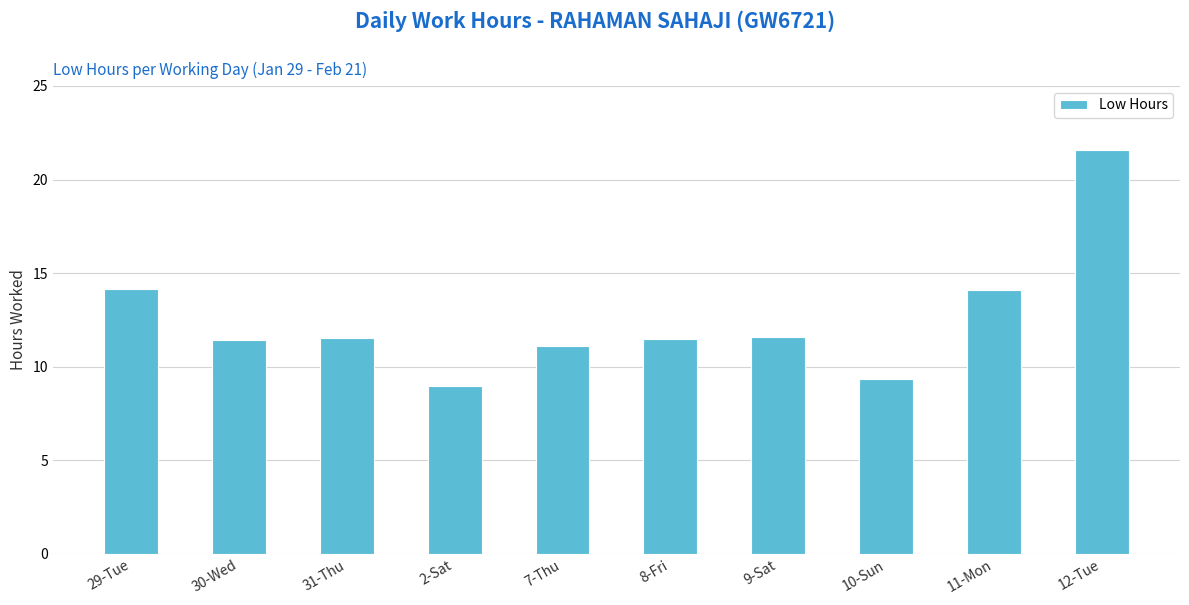

How many series are shown in this chart?

1